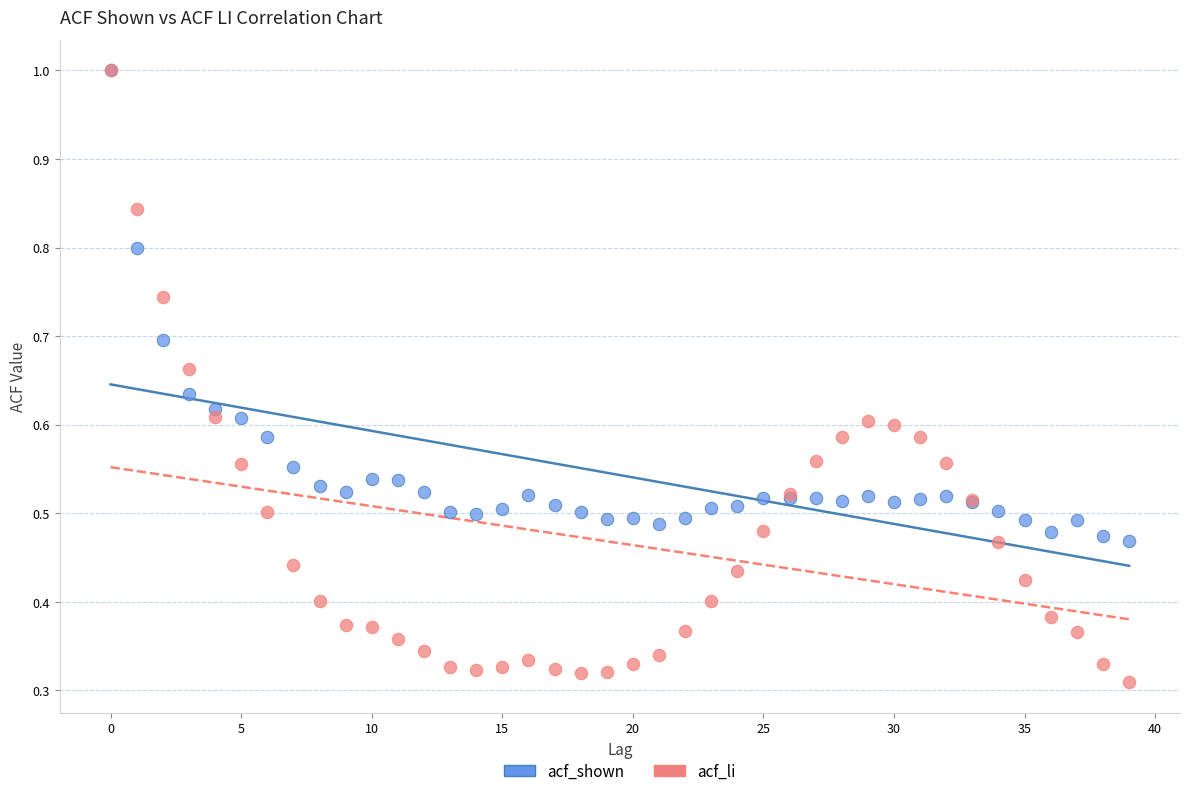

What are all the series names shown in the legend?

acf_shown, acf_li